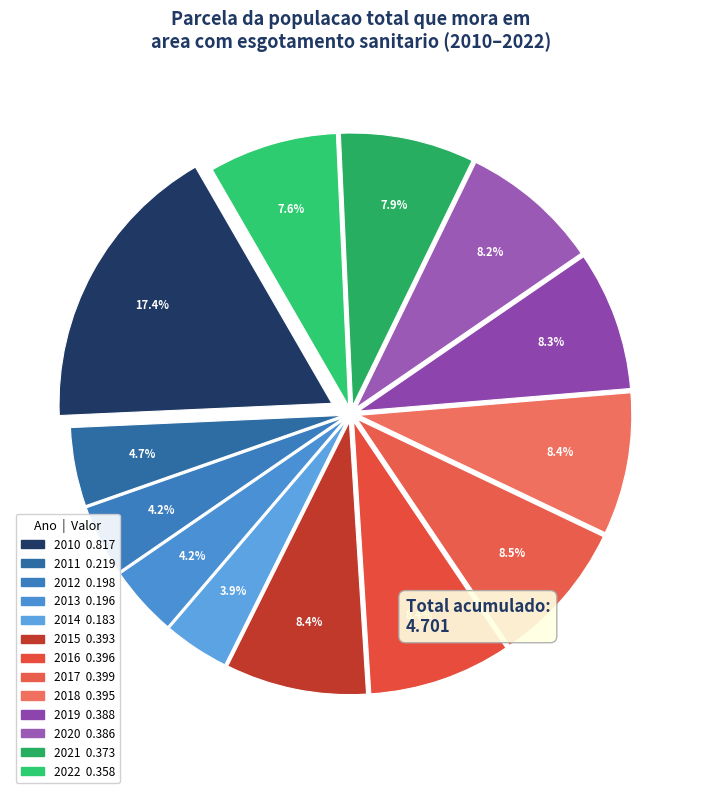

Count the number of slices in the pie.

13